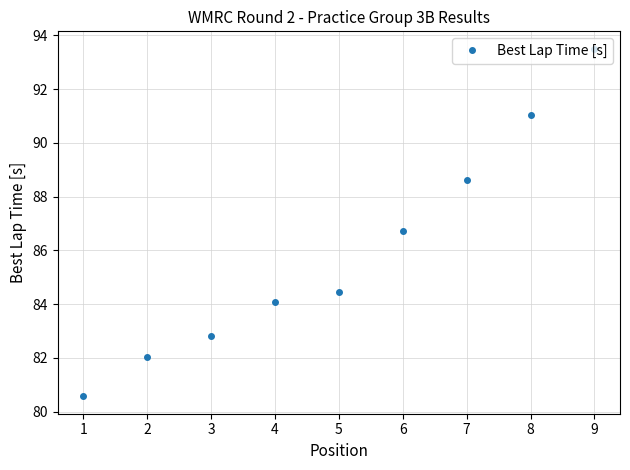

Reading right to left, extract all data points from this chart.

93.5	91.0	88.6	86.7	84.5	84.1	82.8	82.0	80.6